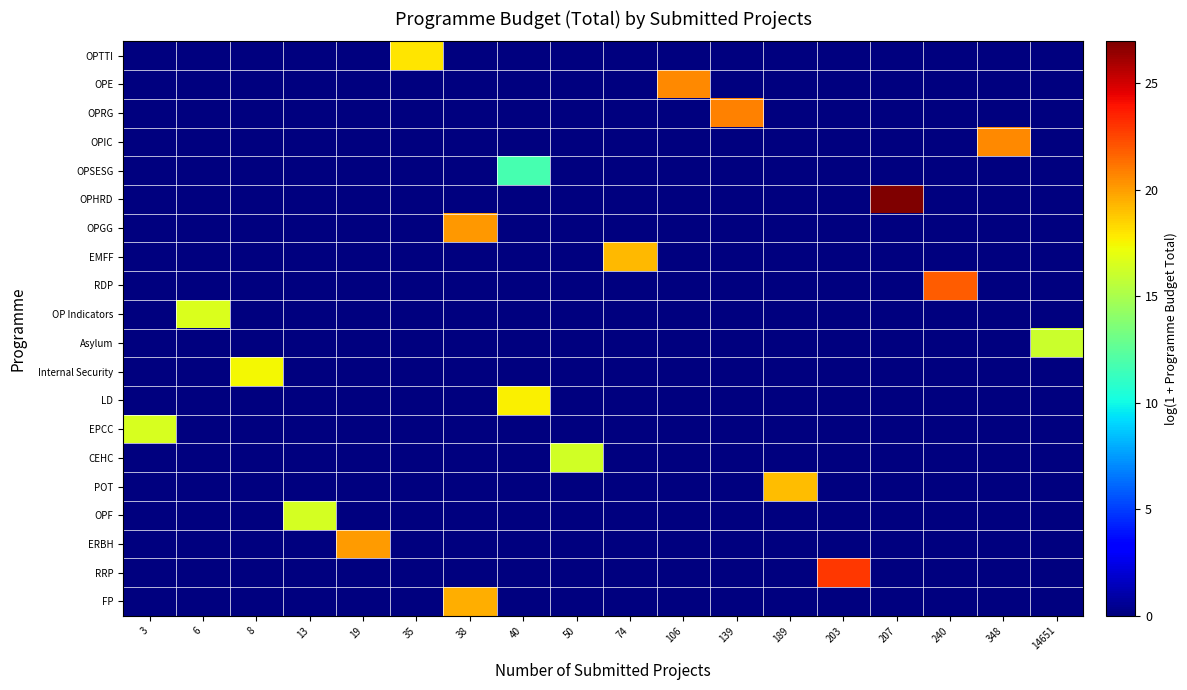

What is the total value across all series at 3?

16.5